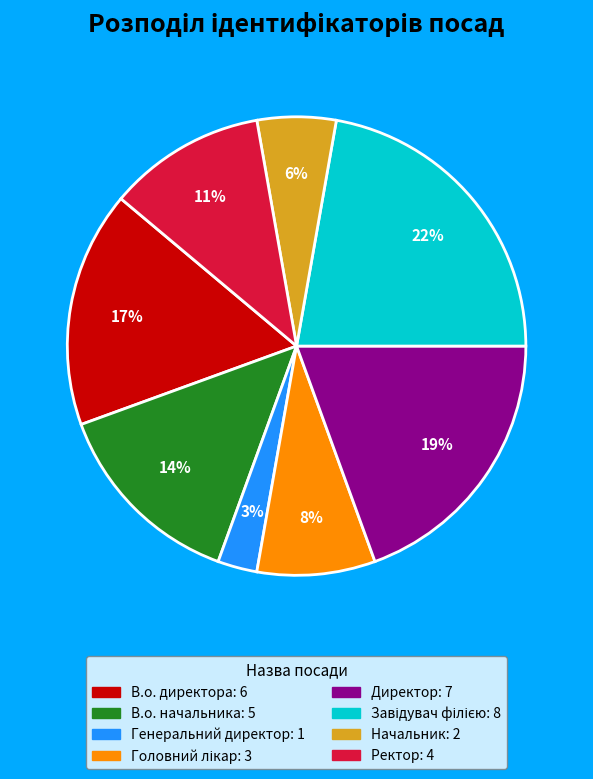

How many segments does this pie chart have?

8